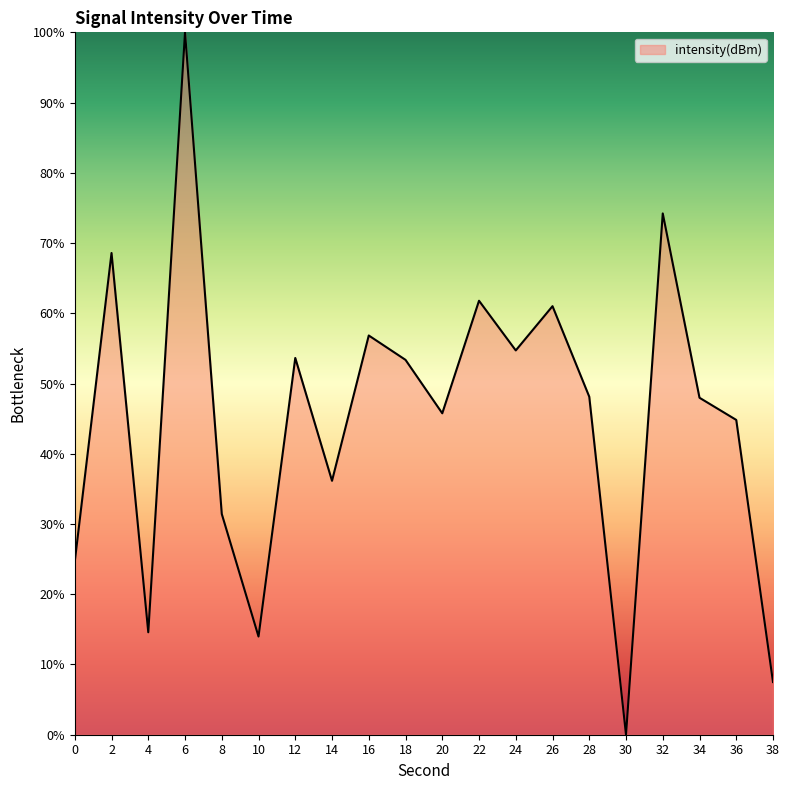

What is the difference between the second highest and minimum values?

74.2